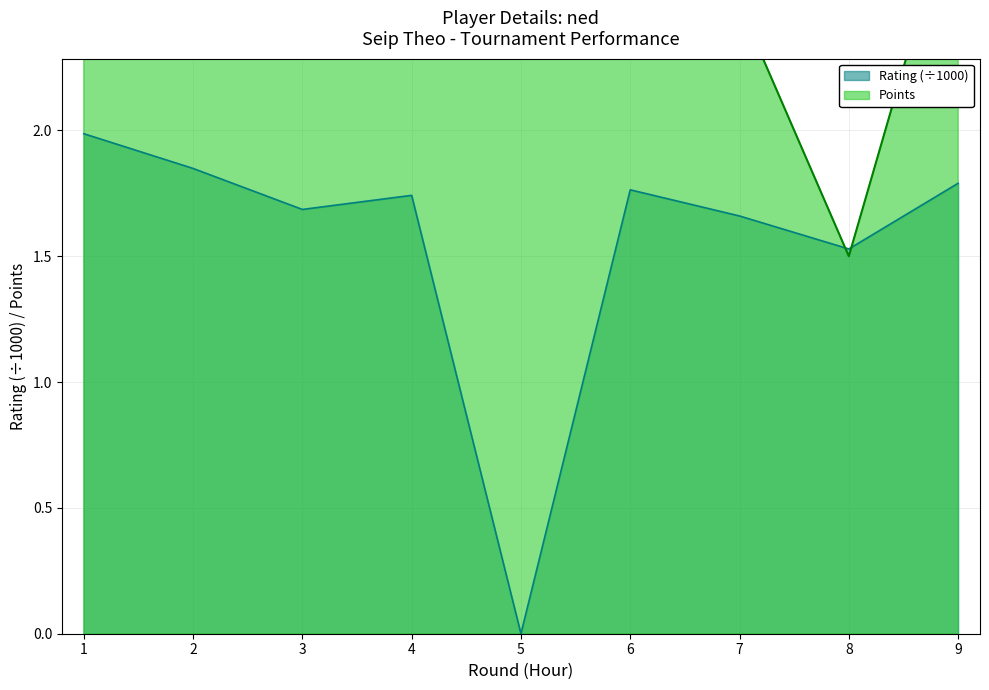

What is the value of the Points point at the 7th from the left?

2.5